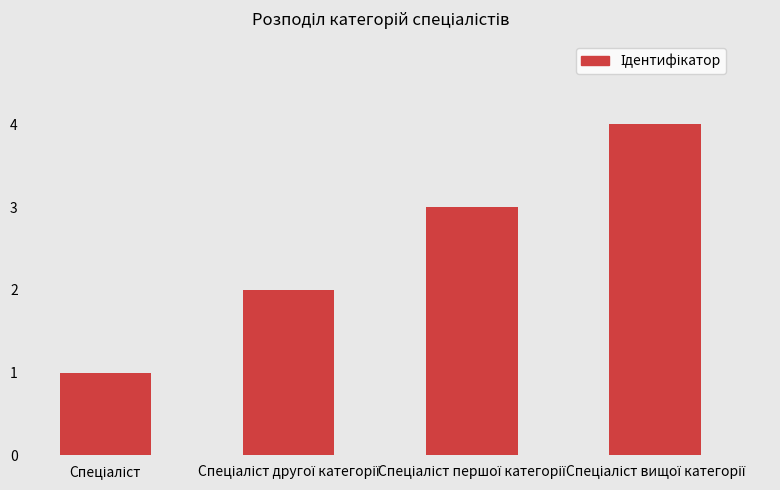

What is the difference between the maximum and minimum values?

3